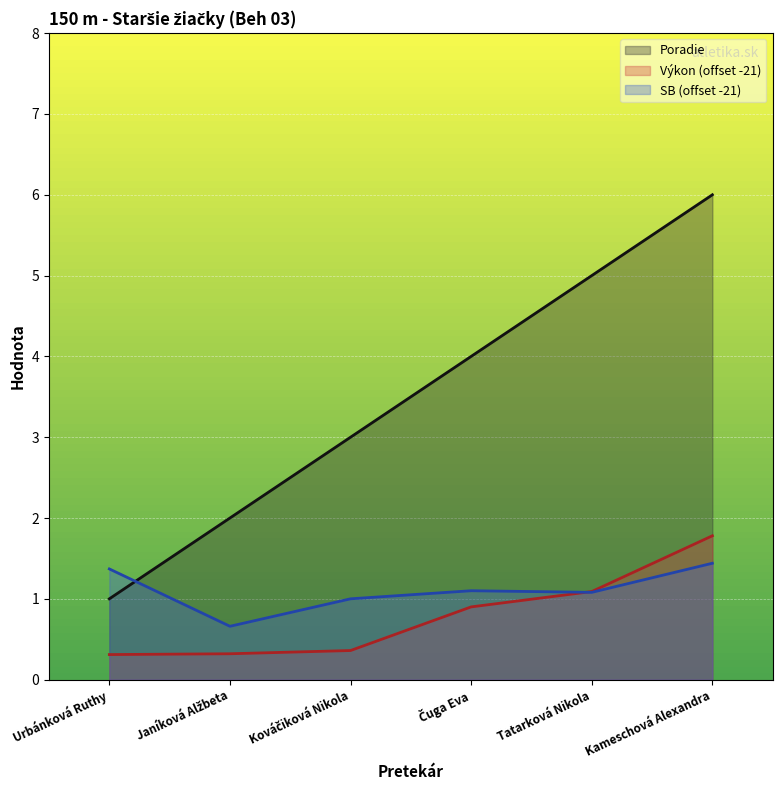

How many data points does each series have?

6